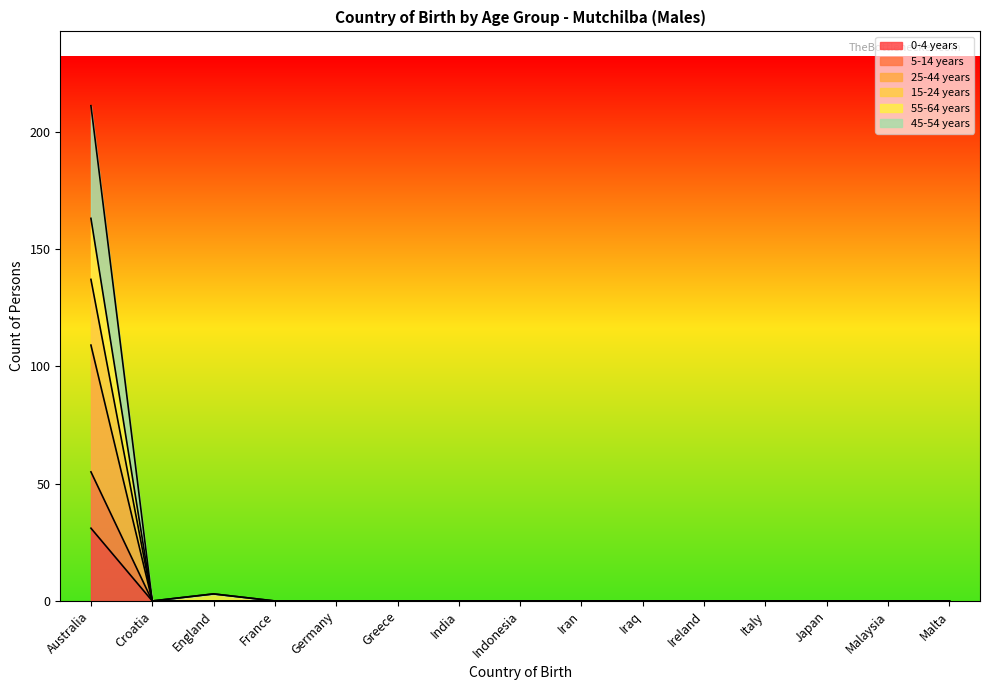

What is the label of the 14th point from the right?

Croatia